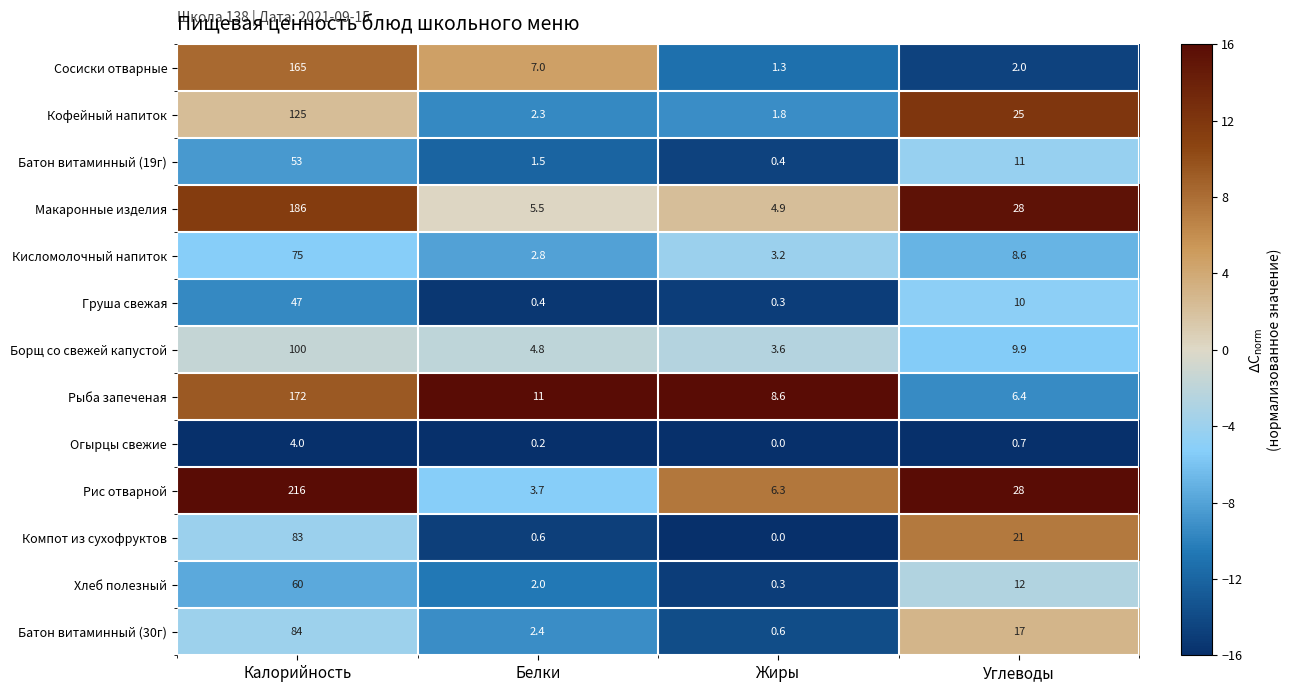

What is the average value of the Батон витаминный (19г) series?

16.5